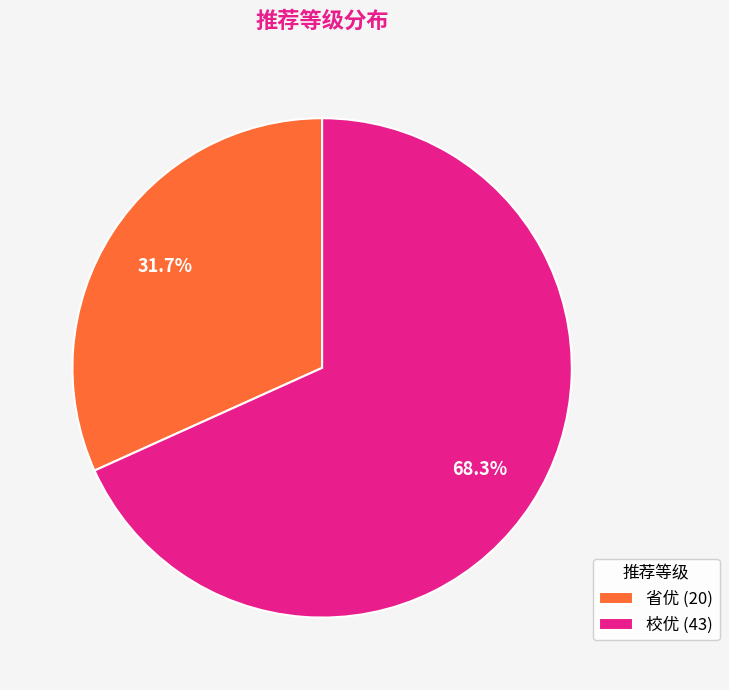

How many slices are in this pie chart?

2